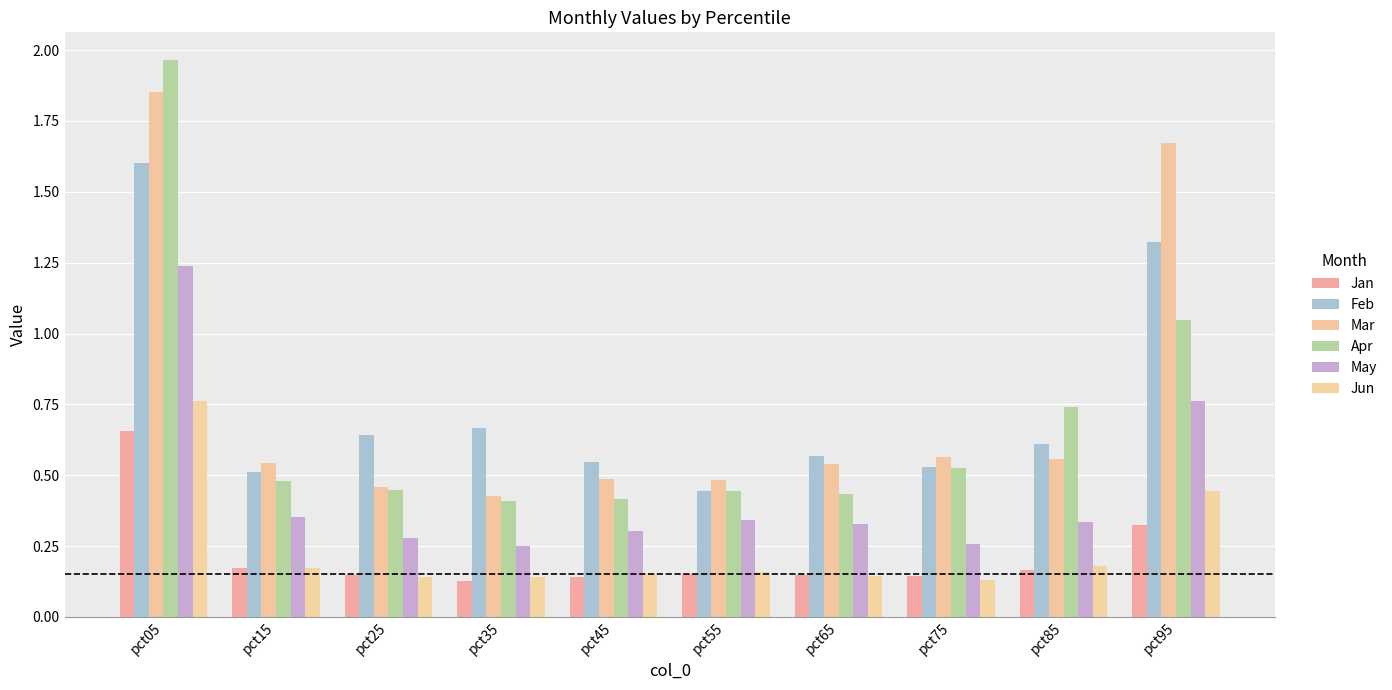

Is it true that Jun equals 0.1 at pct15?

False